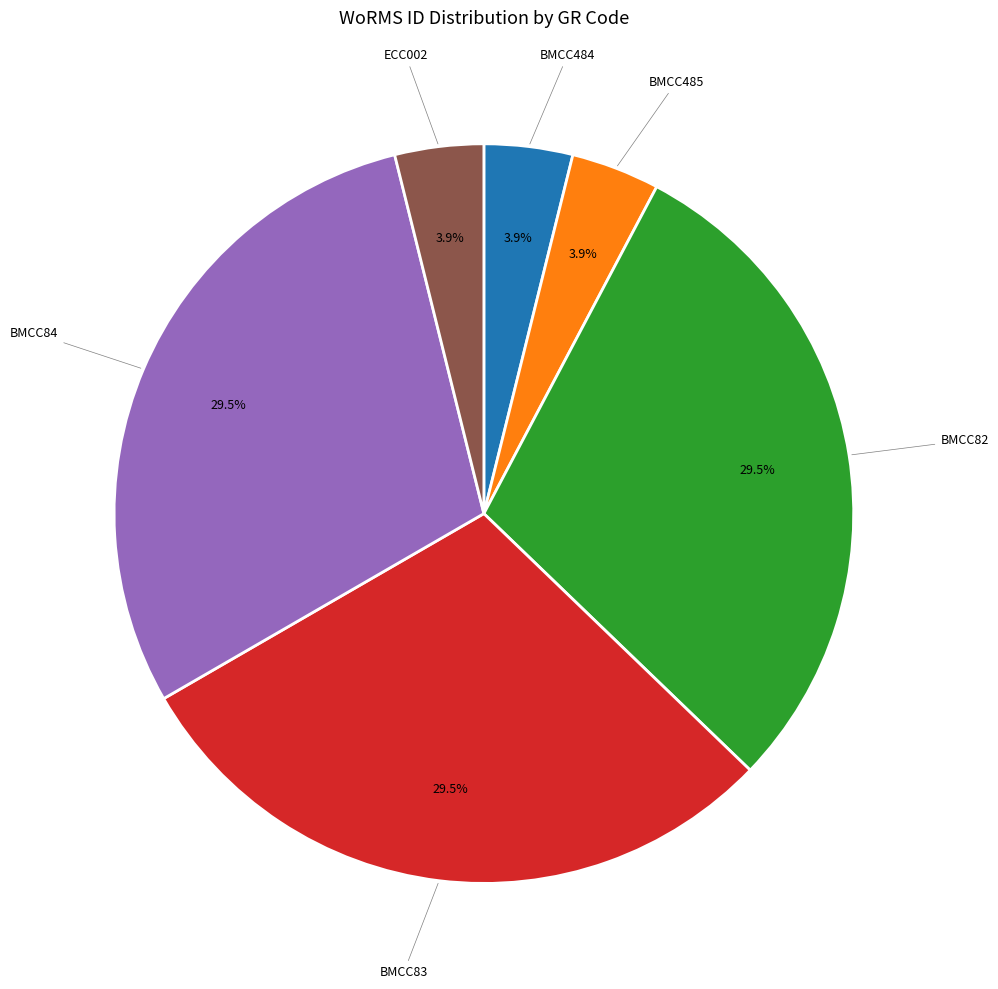

Is there any slice that represents more than half of the pie?

No